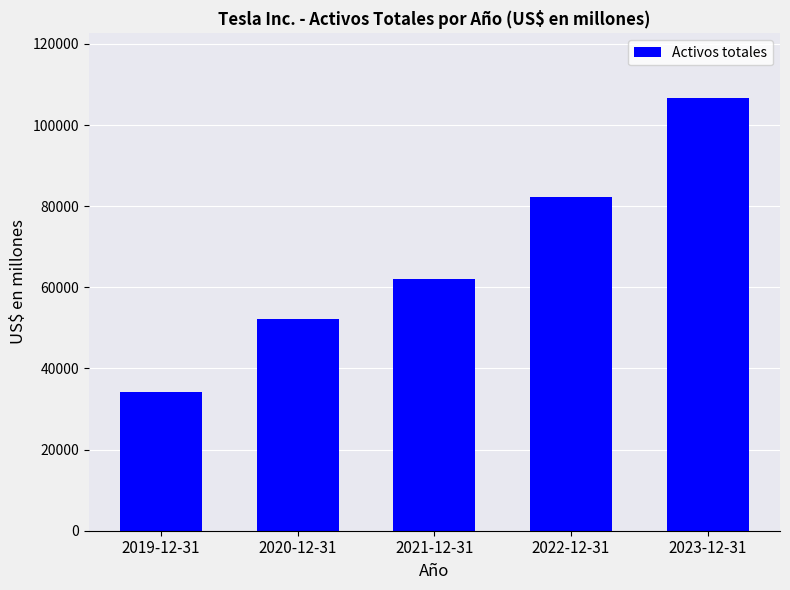

What is the sum of all values?

337544